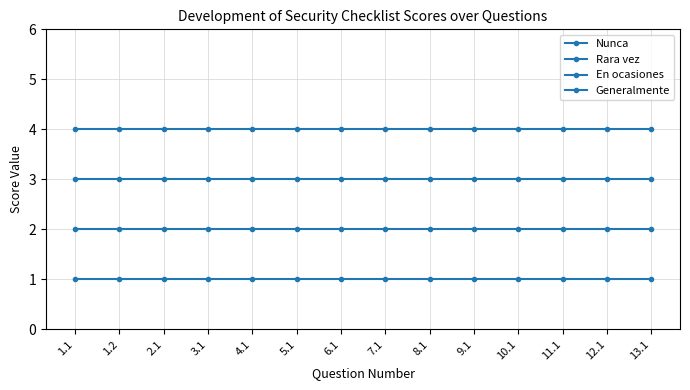

Is the value of Rara vez at 12.1 greater than the value of En ocasiones at 5.1?

No